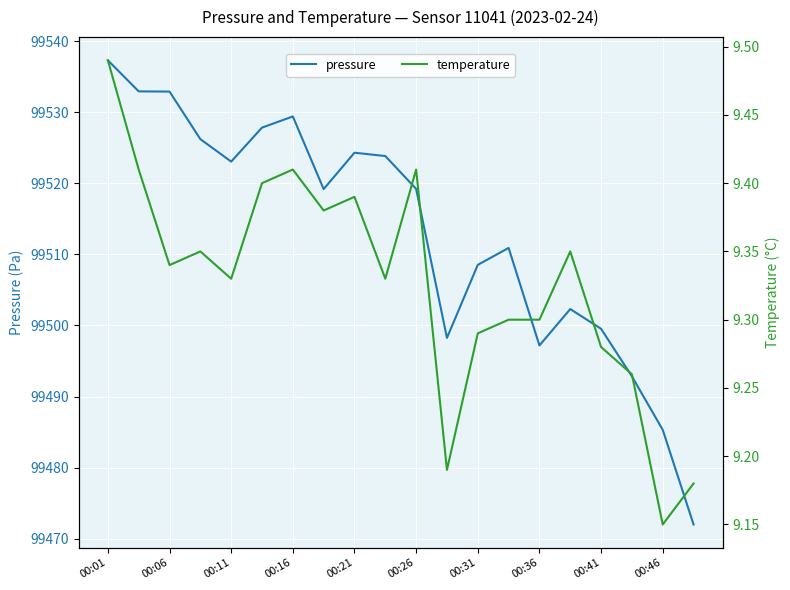

What is the lowest value of the pressure series?

99472.0